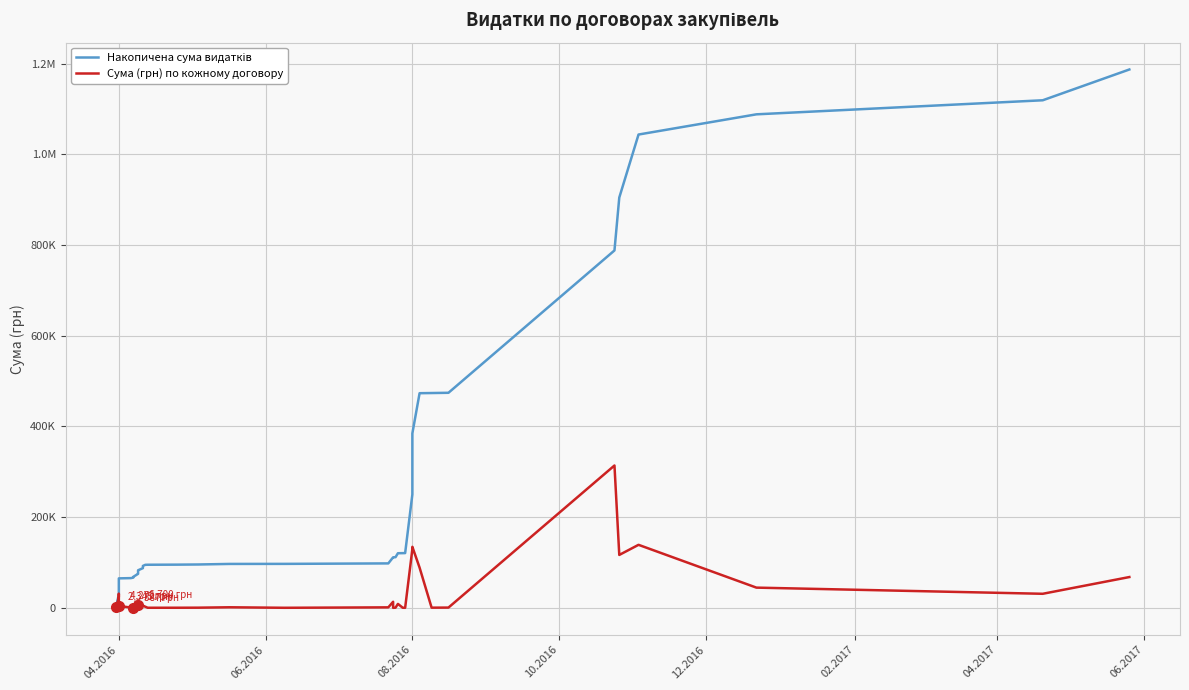

Is the value of Сума (грн) по кожному договору at 10.2016 greater than the value of Накопичена сума видатків at 06.2016?

Yes